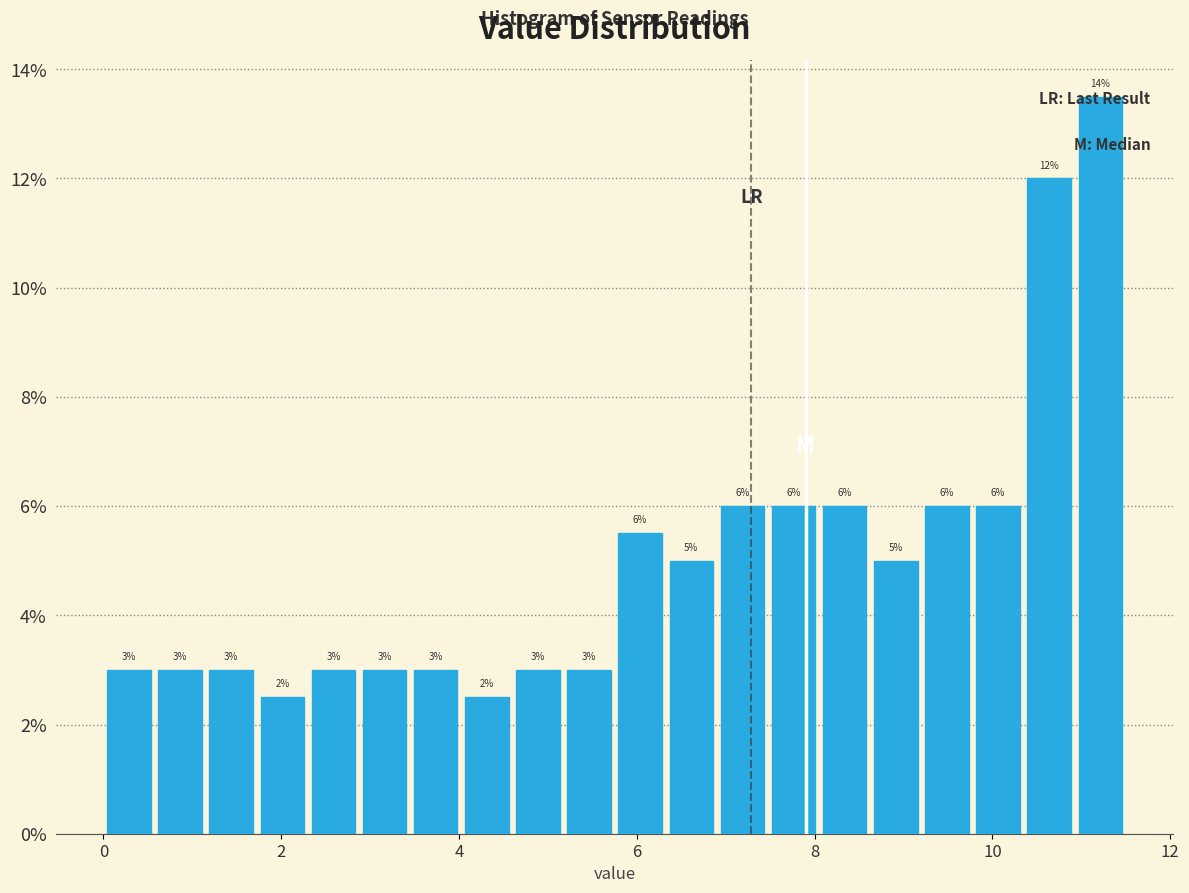

Read against the x-axis, roughly where is the centre of the tallest bar?

11.2